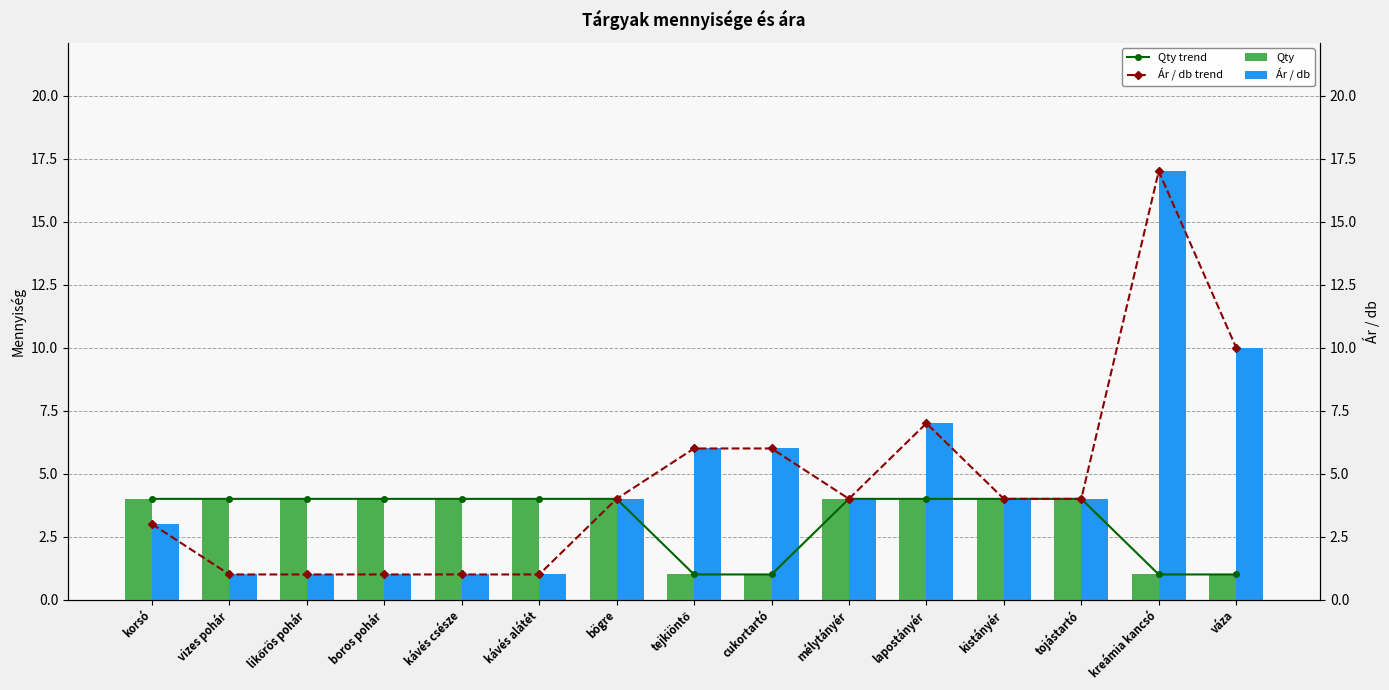

What is the difference between the second highest and minimum values in the Ár / db trend series?

9